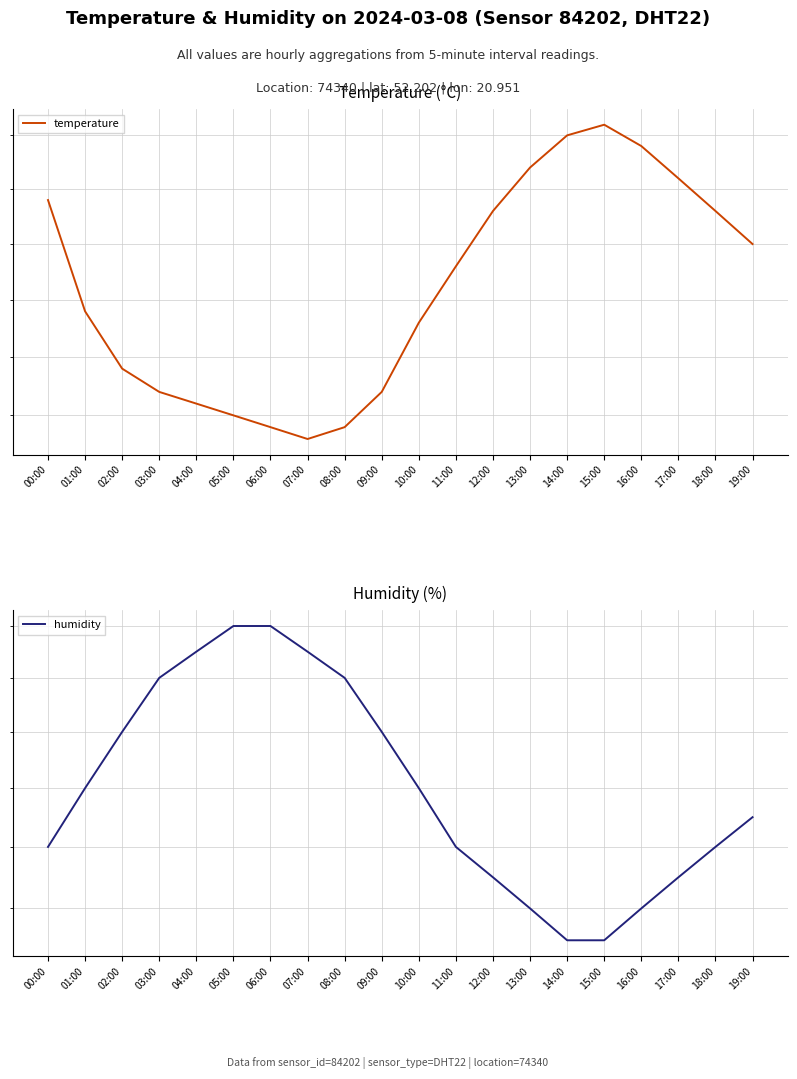

Reading left to right, transcribe all the data shown in this chart.

temperature: 00:00=25.9	01:00=24.9	02:00=24.4	03:00=24.2	04:00=24.1	05:00=24.0	06:00=23.9	07:00=23.8	08:00=23.9	09:00=24.2	10:00=24.8	11:00=25.3	12:00=25.8	13:00=26.2	14:00=26.5	15:00=26.6	16:00=26.4	17:00=26.1	18:00=25.8	19:00=25.5
humidity: 00:00=44.0	01:00=46.0	02:00=48.0	03:00=50.0	04:00=51.0	05:00=52.0	06:00=52.0	07:00=51.0	08:00=50.0	09:00=48.0	10:00=46.0	11:00=44.0	12:00=43.0	13:00=42.0	14:00=41.0	15:00=41.0	16:00=42.0	17:00=43.0	18:00=44.0	19:00=45.0